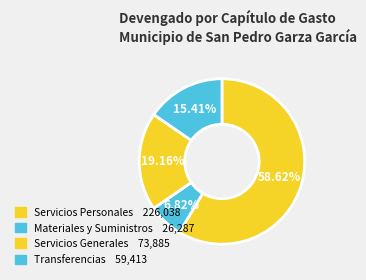

How many segments does this pie chart have?

4